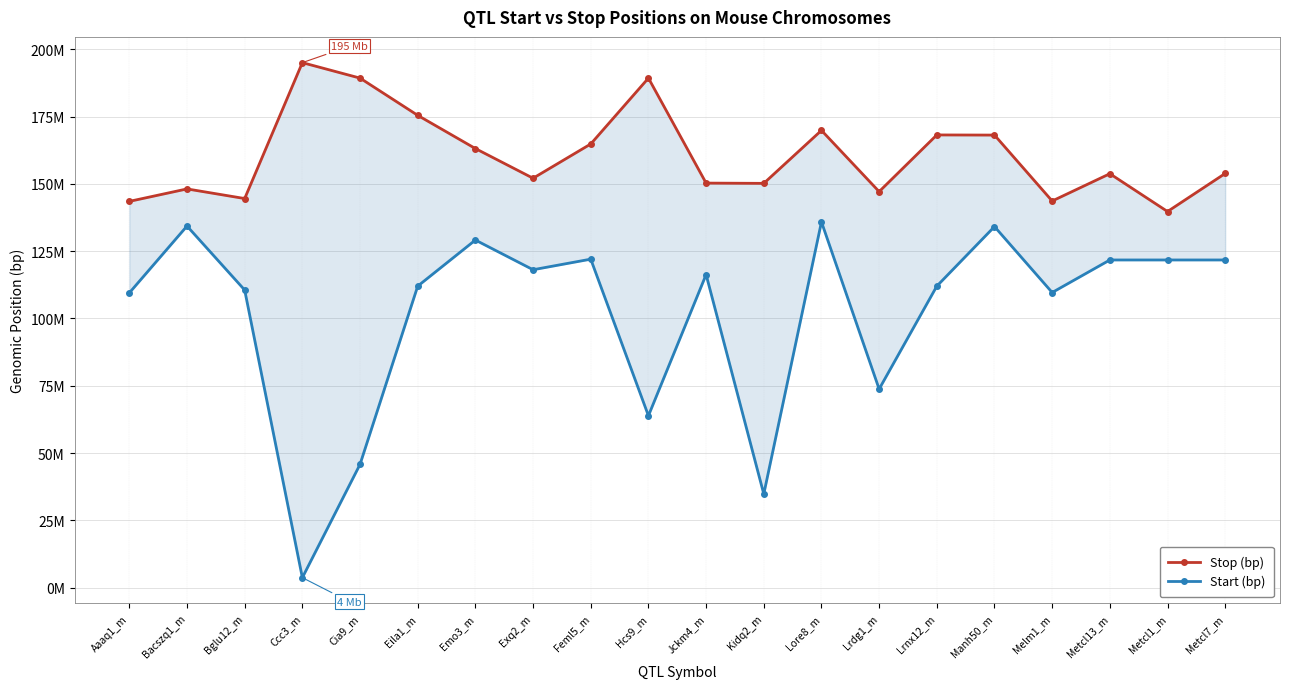

True or false: Stop (bp) and Start (bp) intersect in this chart.

False